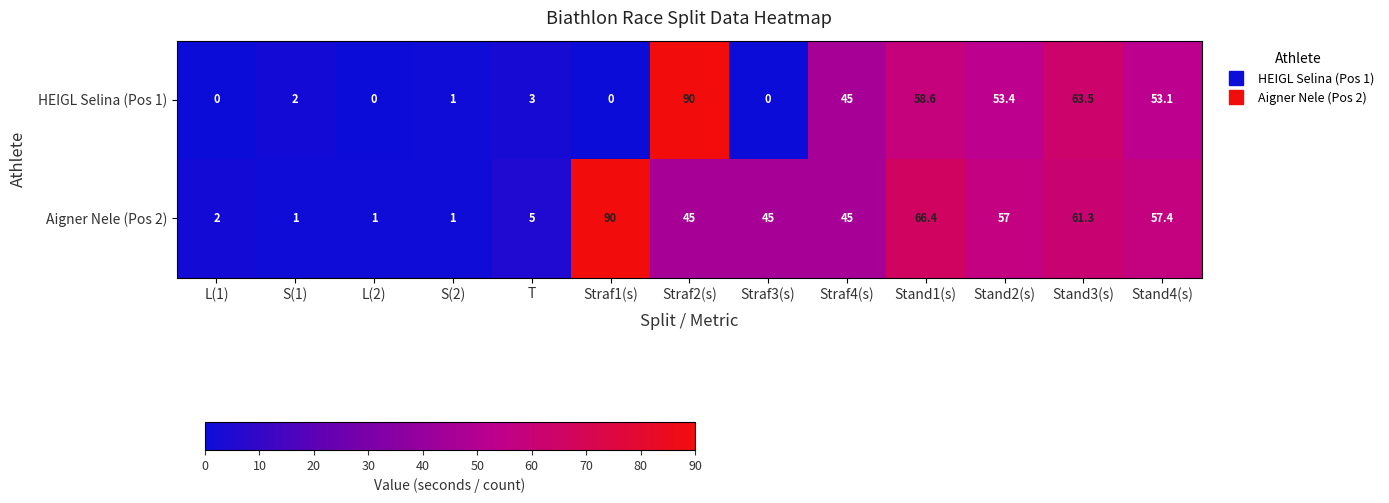

At which label does Aigner Nele (Pos 2) first exceed 45?

Straf1(s)